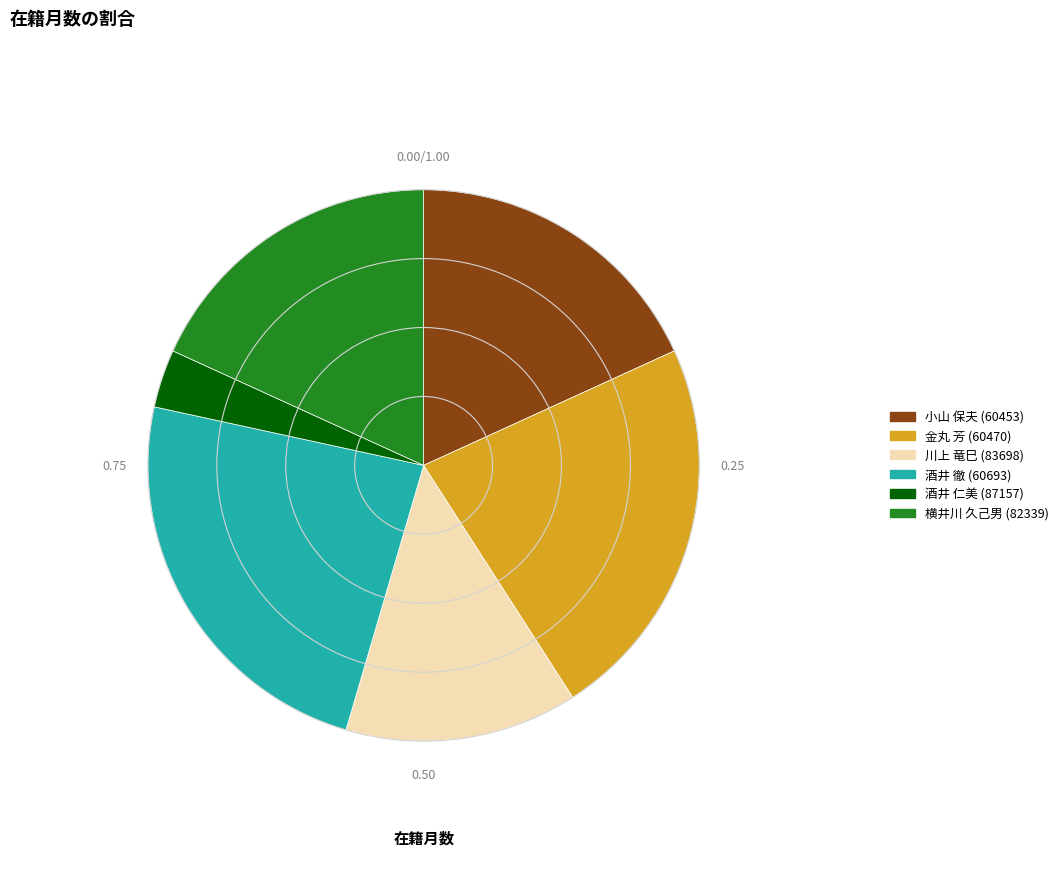

What is the smallest slice in the pie chart?

酒井 仁美 (87157)